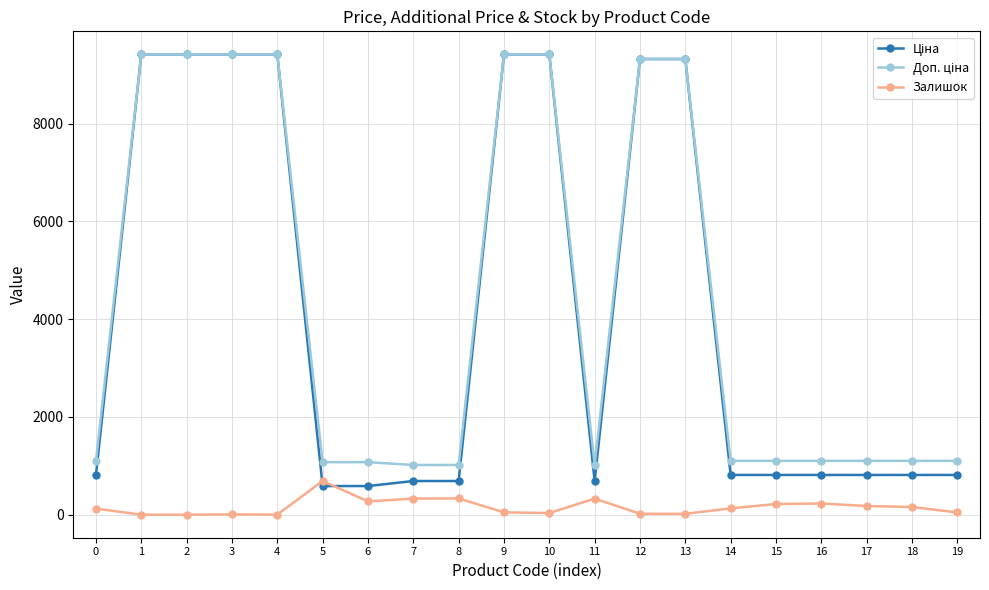

What is the spread (max minus min) of values at 11?

688.8